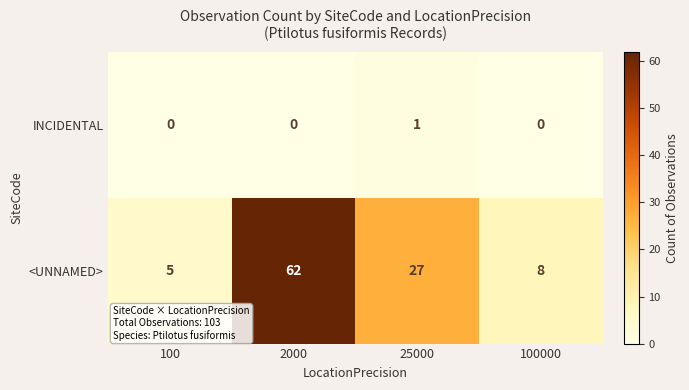

What is the sum of the <UNNAMED> values at 100000 and 100?

13